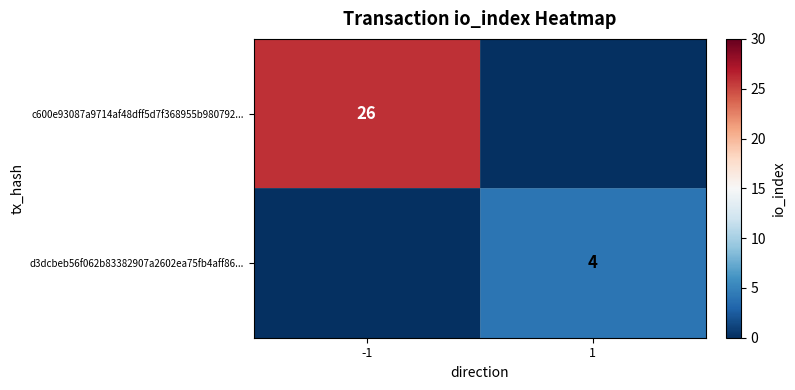

The value of d3dcbeb56f062b83382907a2602ea75fb4aff86... at 1 is 1. True or false?

False